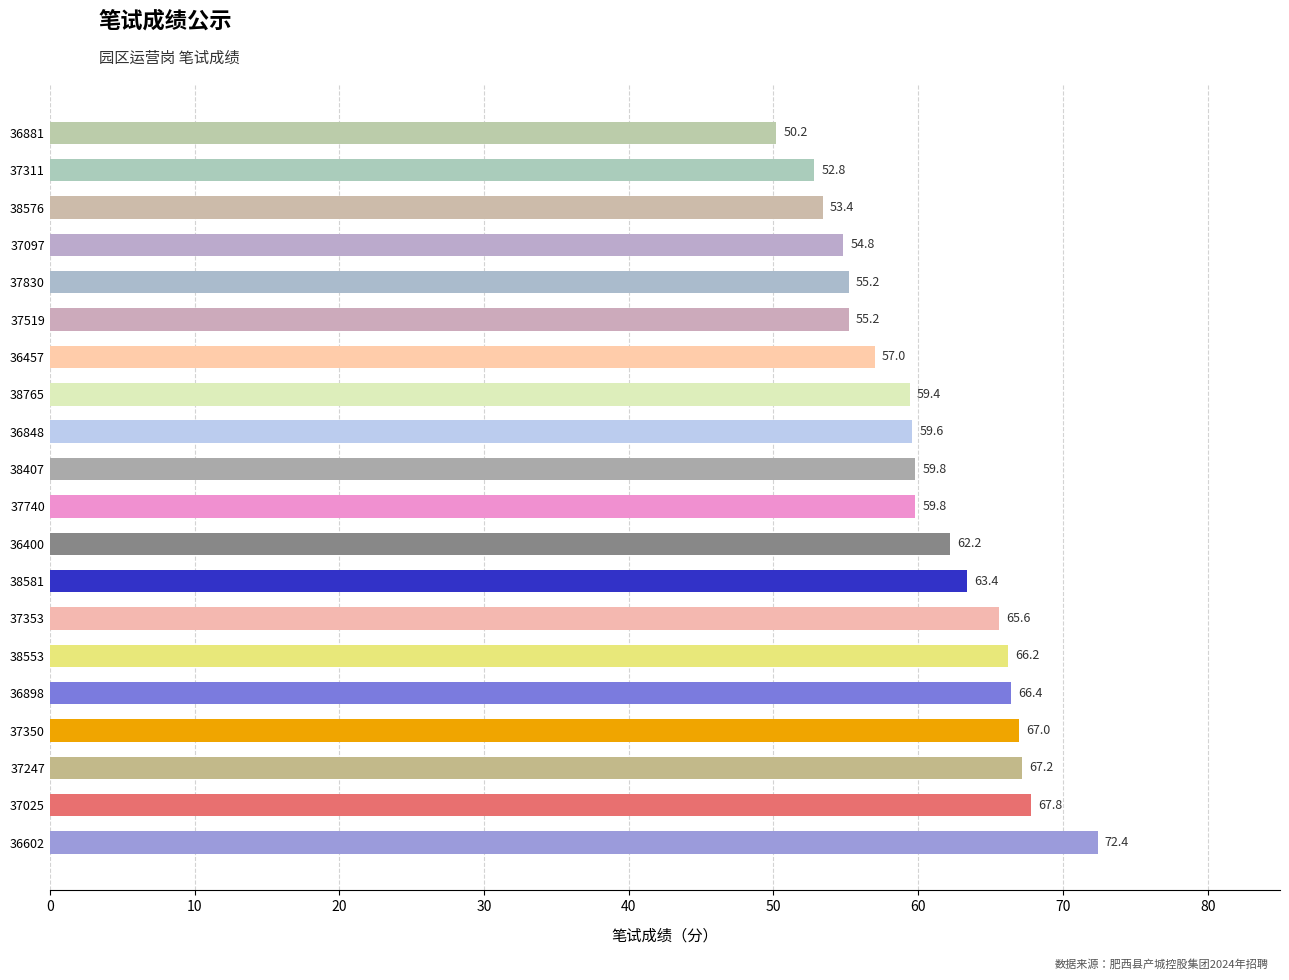

Read the value at 38765.

59.4